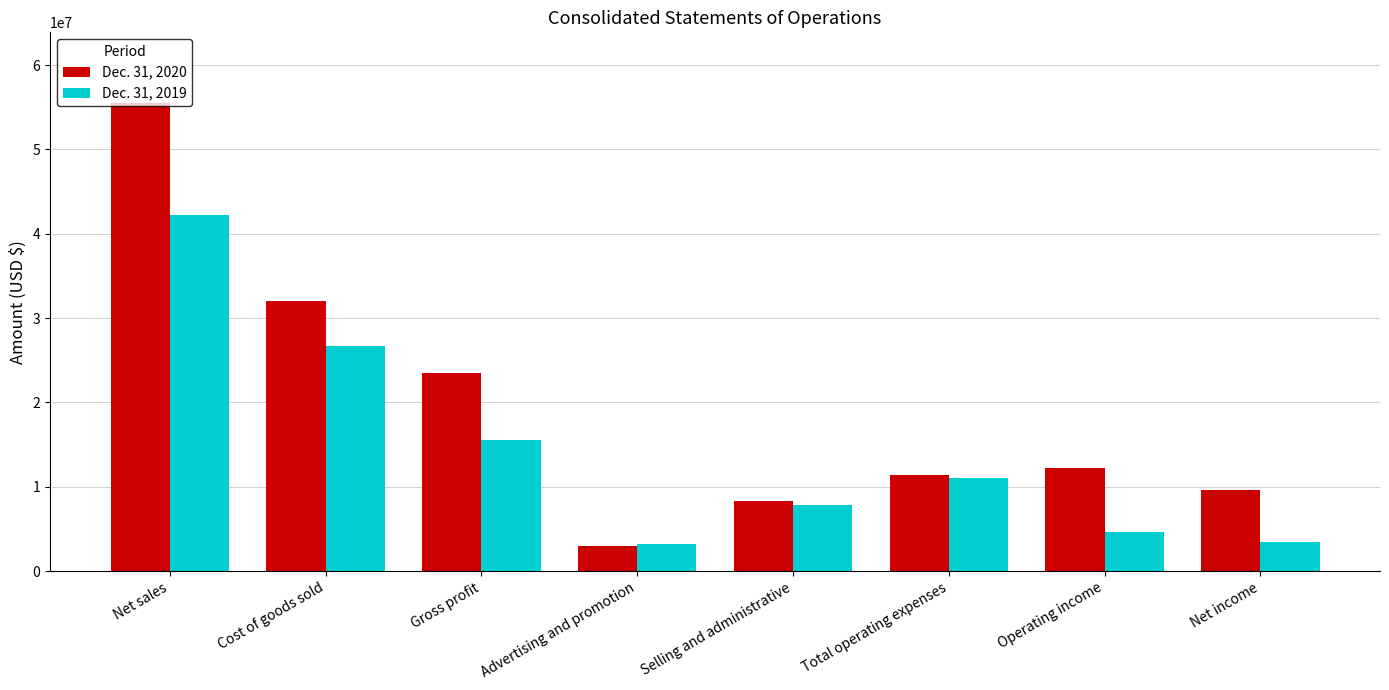

What is the difference between the maximum and minimum values in the Dec. 31, 2020 series?

52580813